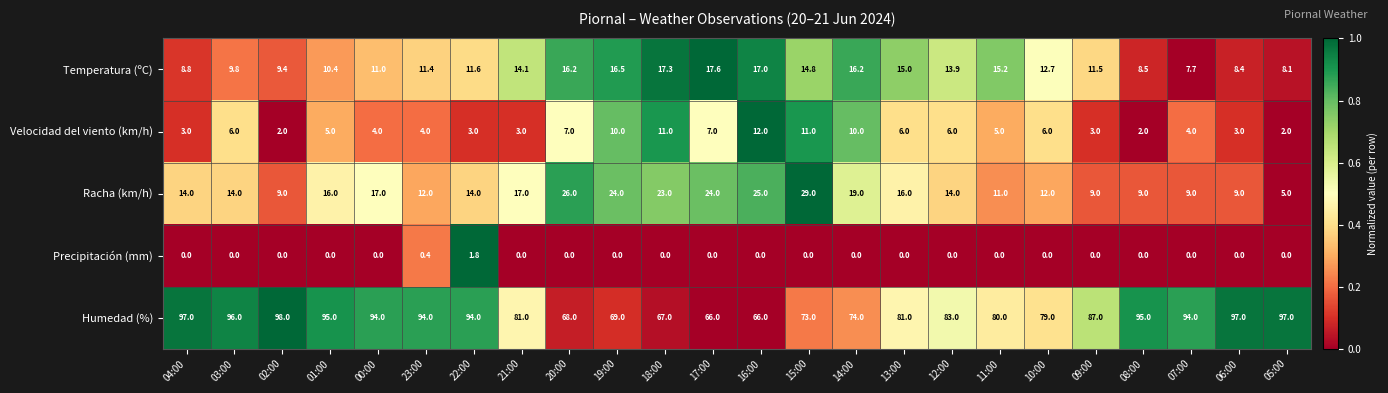

How many series are shown in this chart?

5